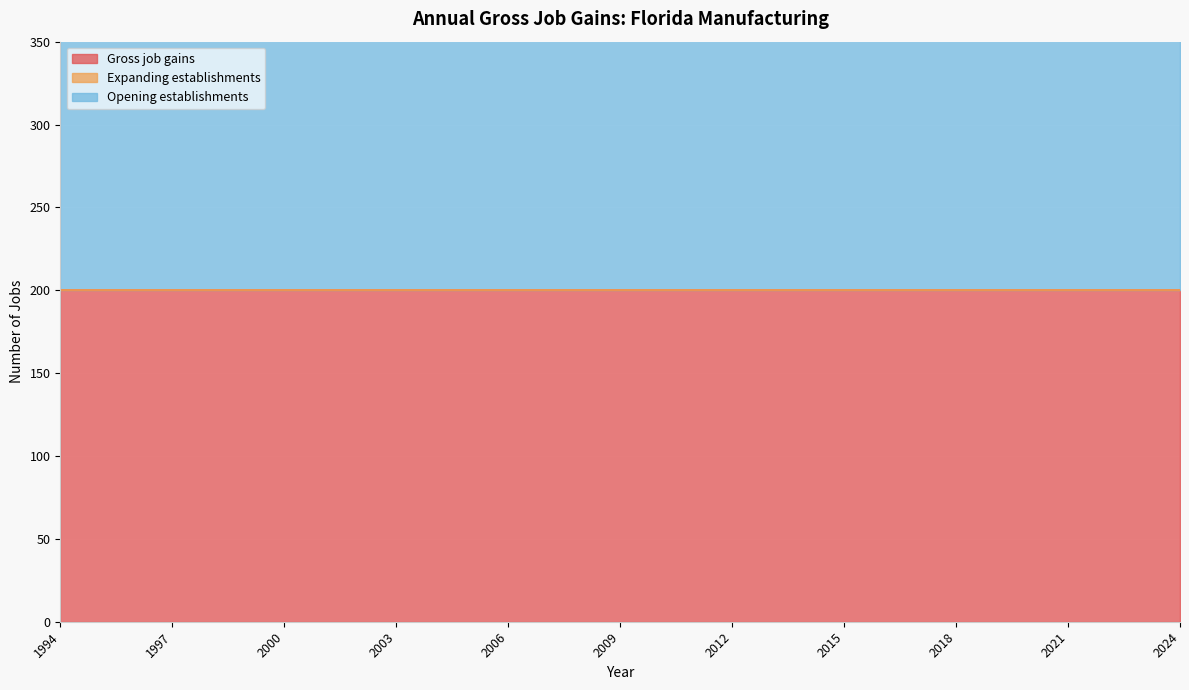

True or false: Gross job gains and Expanding establishments cross at least once.

False